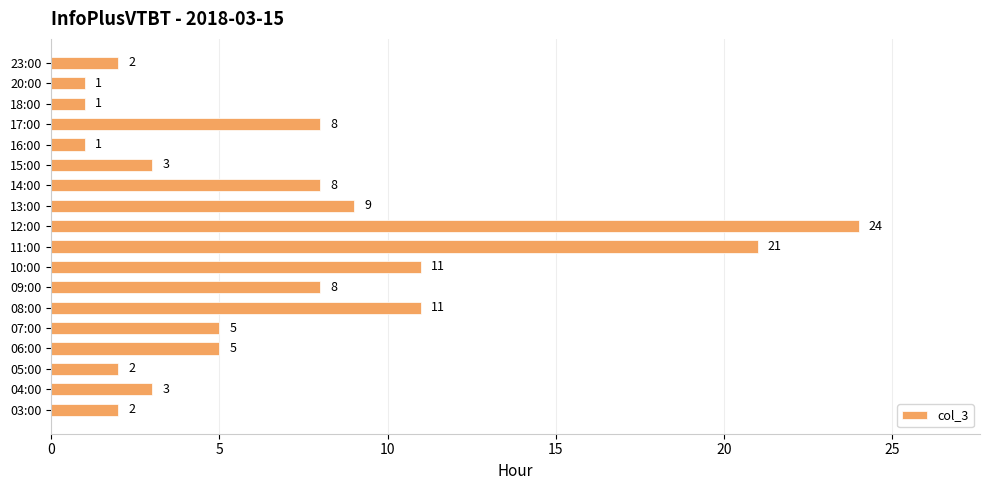

What is the change in value from 06:00 to 23:00?

-3